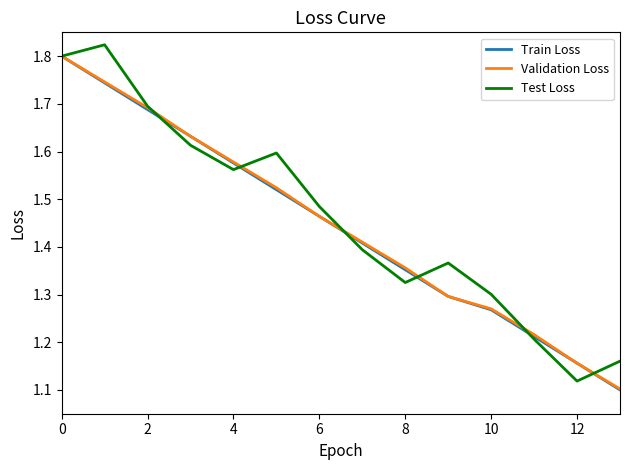

Does the chart display data point markers on the line(s)?

No